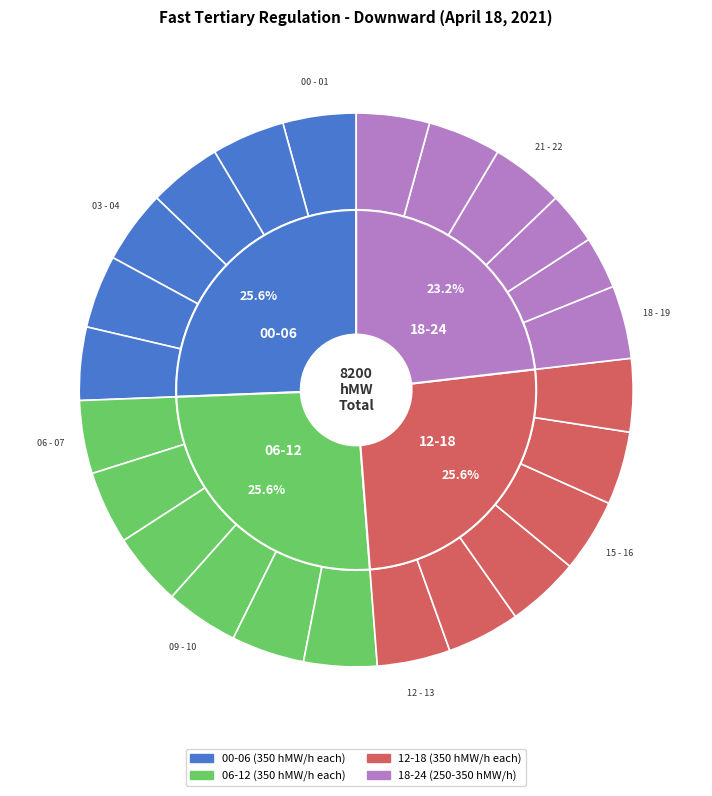

To the nearest percent, what is the combined percentage of 23 - 24 and 05 - 06?

9%